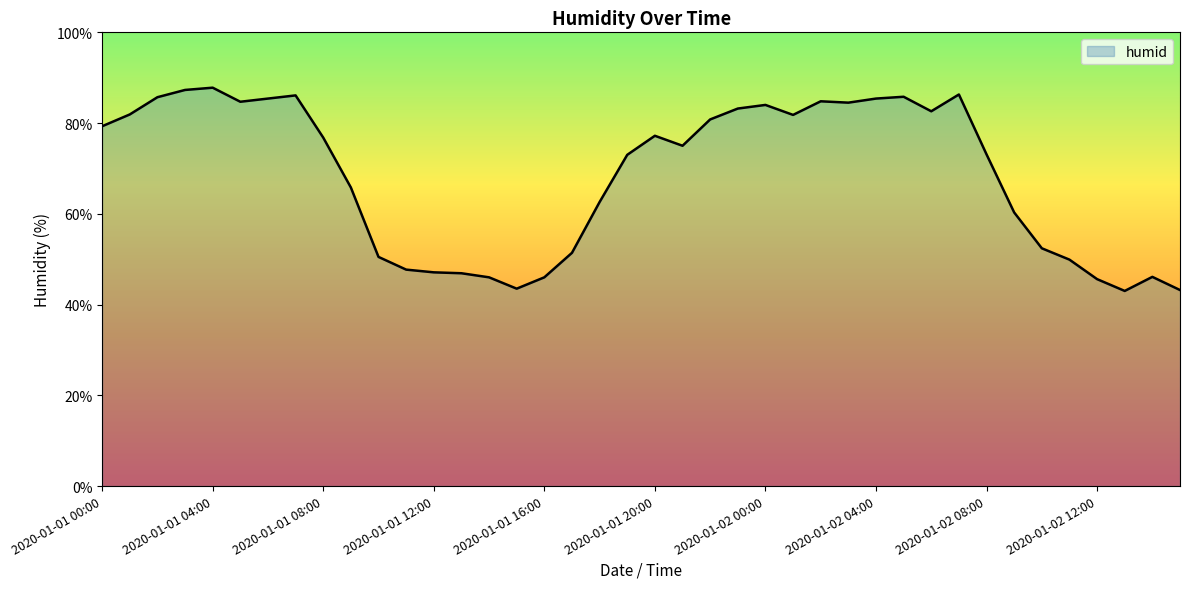

What is the difference between the maximum and minimum values?

44.8